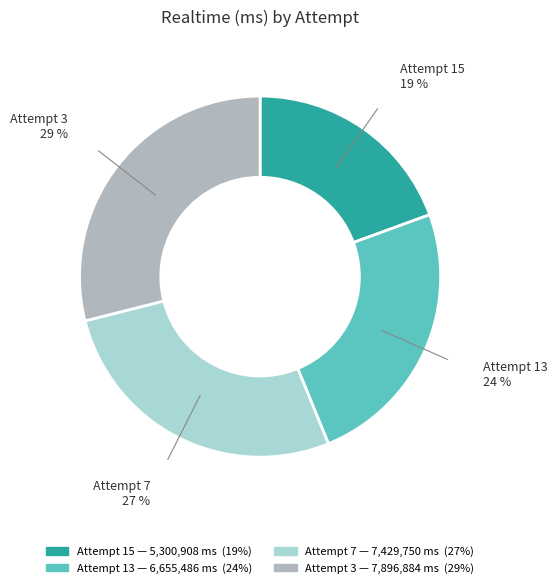

To the nearest percent, what is the difference between the Attempt 13 and Attempt 7 slice percentages?

3%